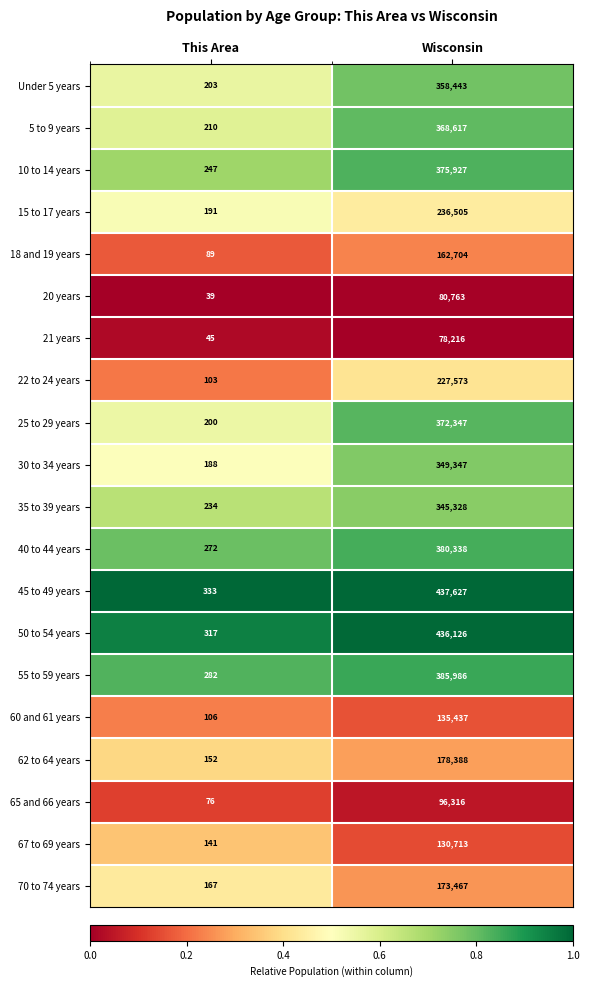

At which label is 62 to 64 years closest to 89270?

This Area